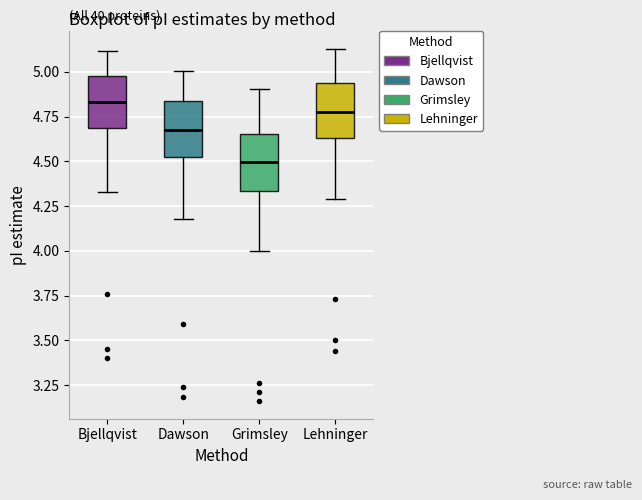

Reading left to right, read every box against the y-axis: the position of its median line, the range the box covers, and the ends of its whiskers. The values are not printed on the chart, so give them approximately, as read against the axis.

Bjellqvist: median 4.85, box 4.70 to 5.00, whiskers 4.35 to 5.10
Dawson: median 4.65, box 4.55 to 4.85, whiskers 4.20 to 5.00
Grimsley: median 4.50, box 4.35 to 4.65, whiskers 4.00 to 4.90
Lehninger: median 4.75, box 4.65 to 4.95, whiskers 4.30 to 5.15